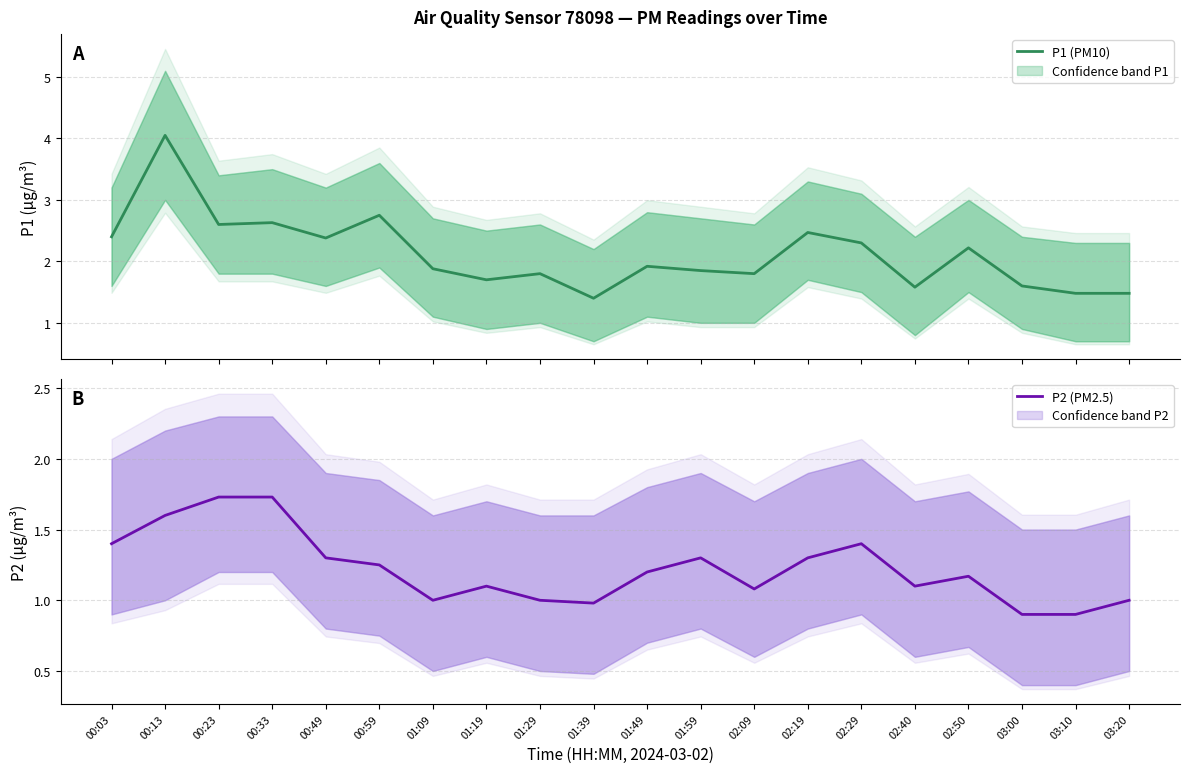

At which label does P1 (PM10) reach its minimum?

01:39